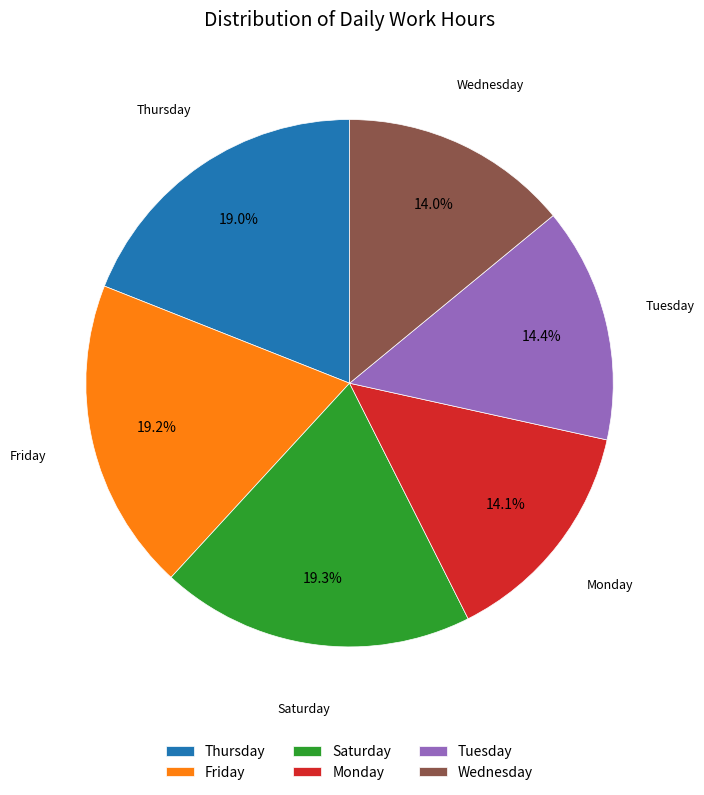

Does Wednesday account for over 50% of the chart?

No